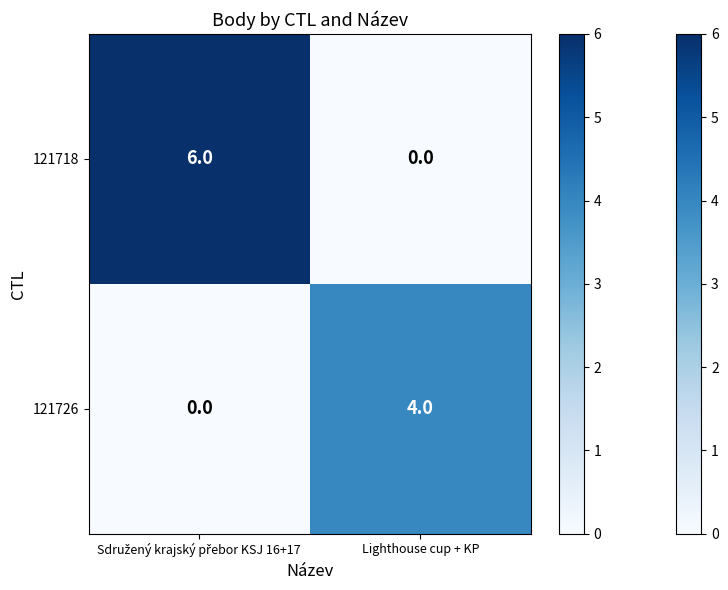

List the series in order of their peak value, lowest first.

121726, 121718